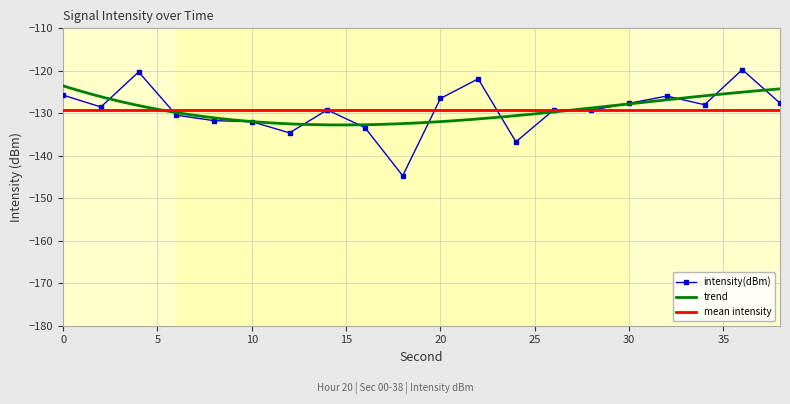

List the labels in order of value, largest first.

36, 4, 22, 0, 32, 20, 38, 30, 34, 2, 14, 26, 28, 6, 8, 10, 16, 12, 24, 18